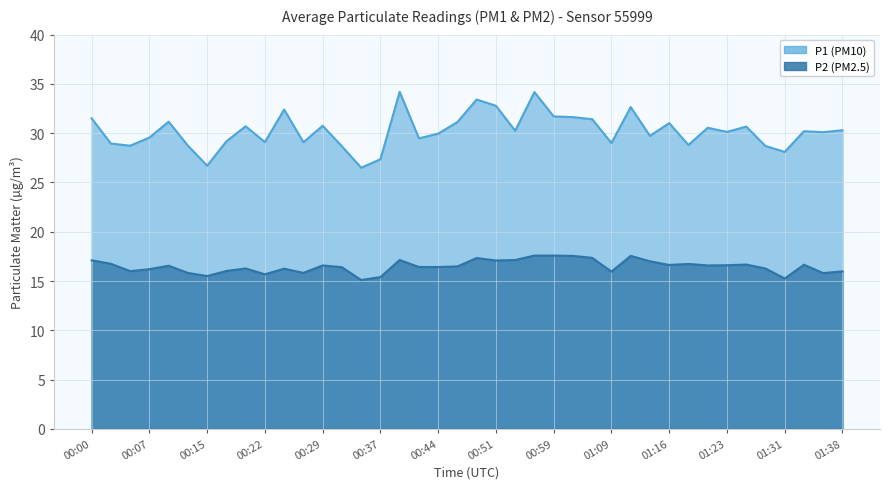

What is the minimum value shown in the chart?

15.1